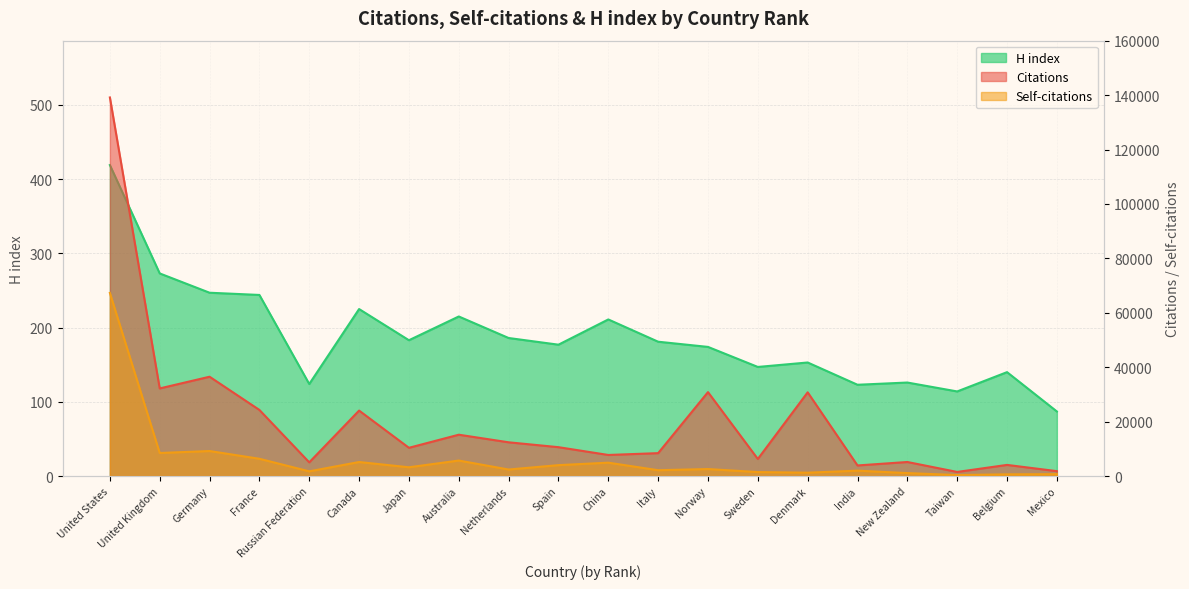

What position from the left is United States?

1